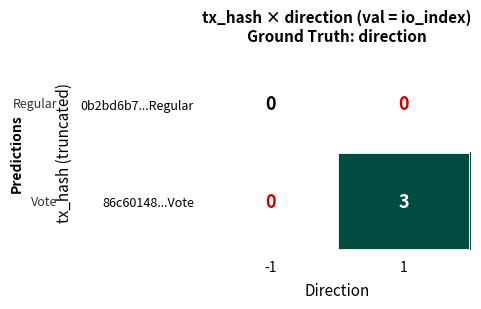

Between -1 and 1, which series saw the biggest shift?

86c60148...Vote